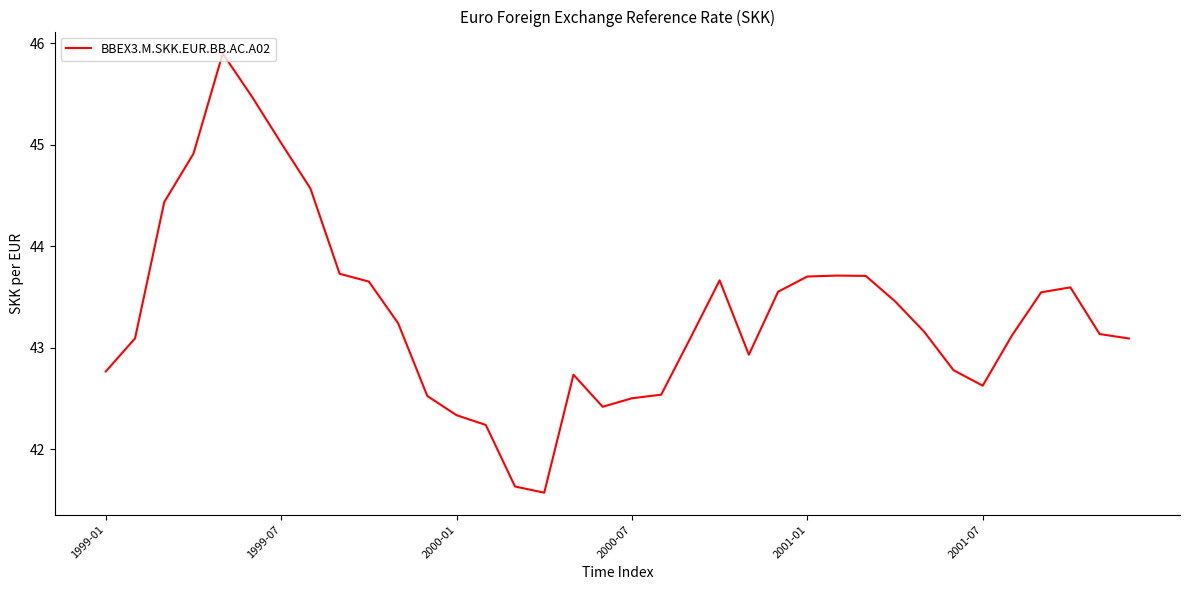

What is the smallest value displayed?

41.6